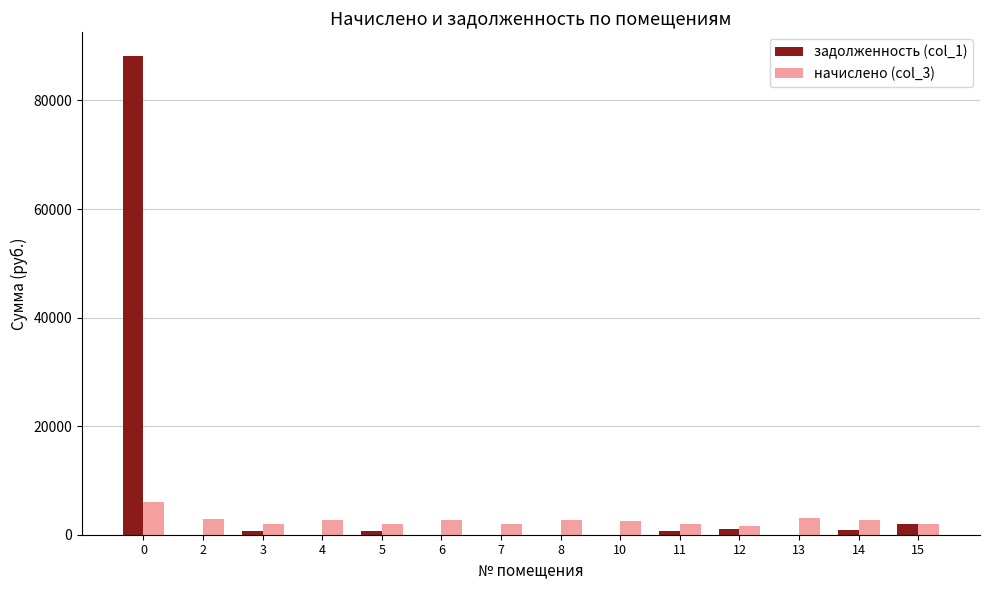

How many groups of bars are there?

14